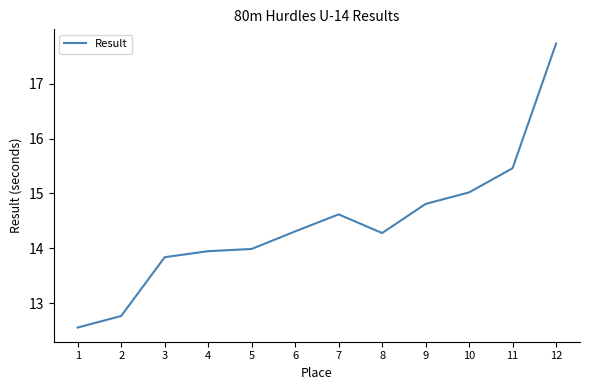

Where is the data nearest to the value 15?

10